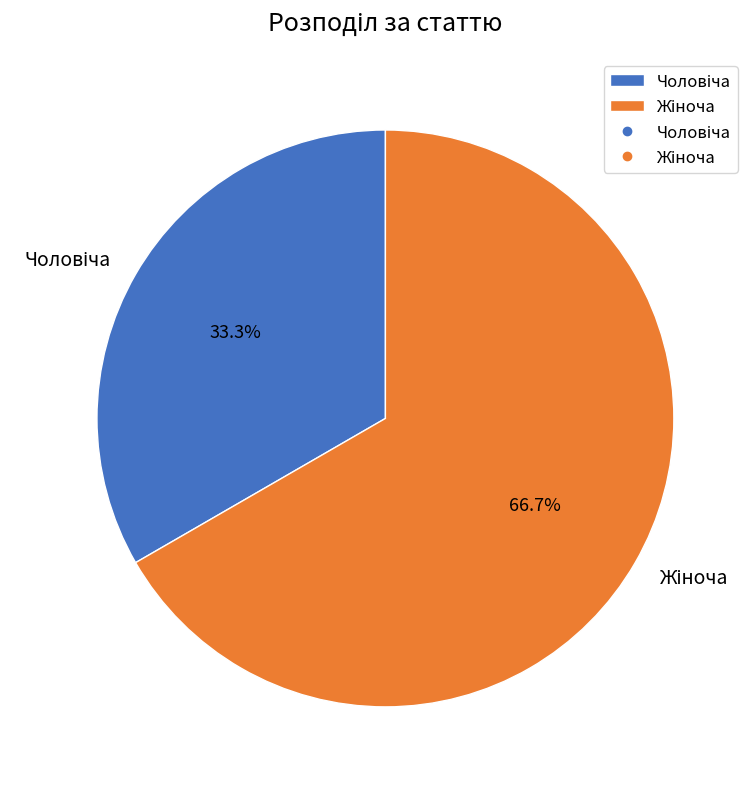

Is there any slice that represents more than half of the pie?

Yes